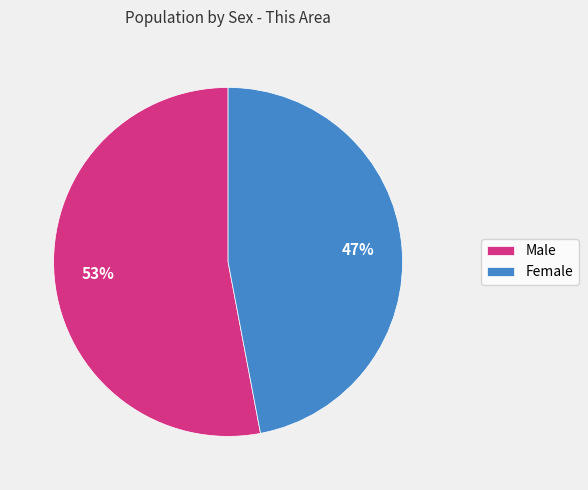

Approximately how many times larger is the value at Male compared to Female?

1.1